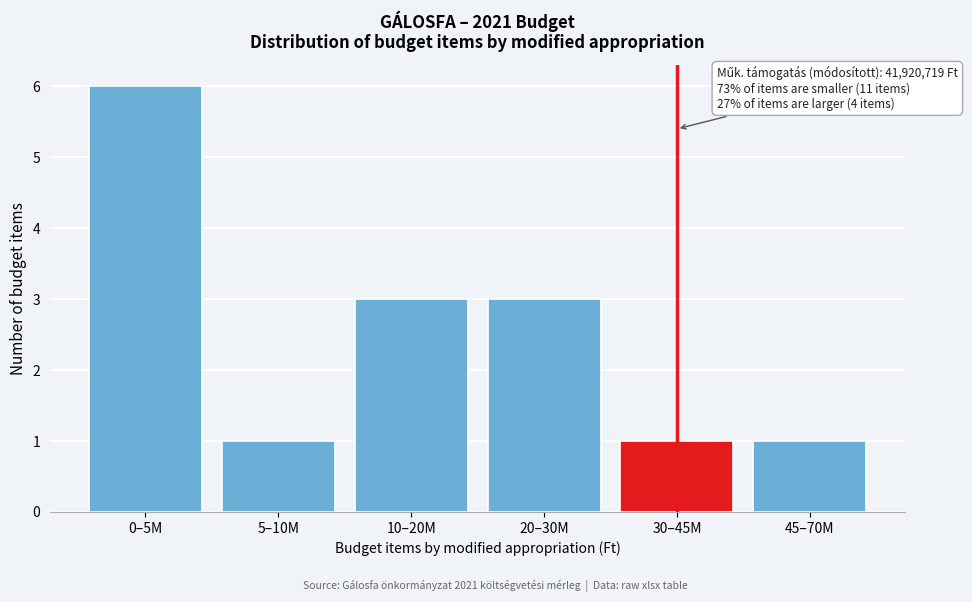

Reading right to left, transcribe all the data shown in this chart.

45–70M=1	30–45M=1	20–30M=3	10–20M=3	5–10M=1	0–5M=6